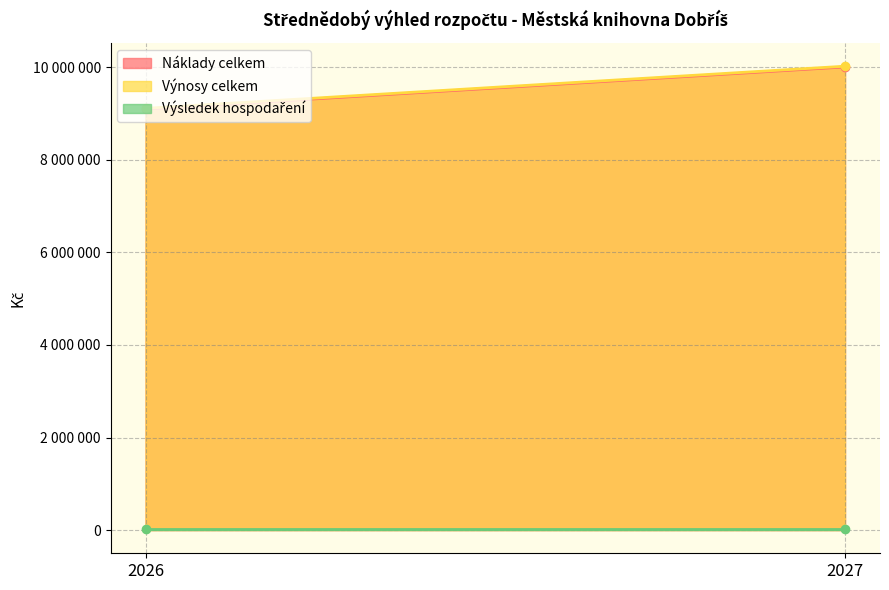

Read the Výsledek hospodaření value at 2027.

16000